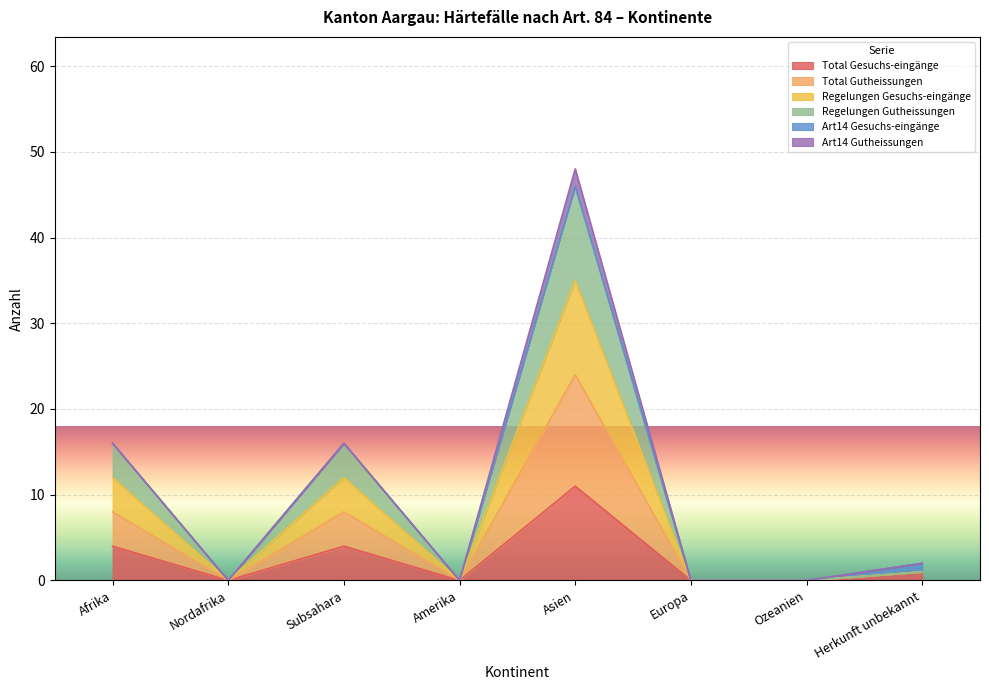

What position from the right is Asien?

4